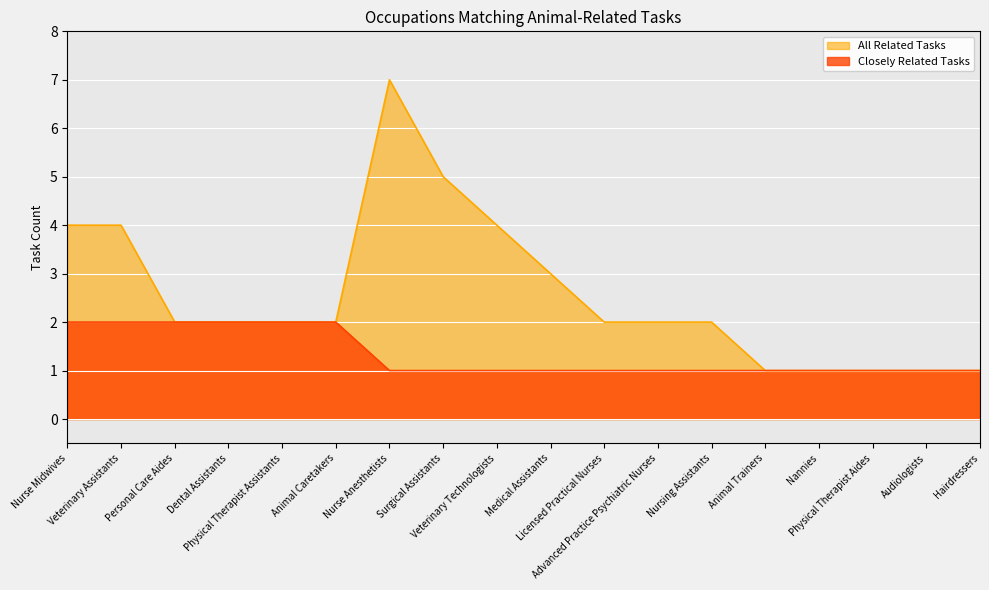

Where is Closely Related Tasks nearest to the value 1?

Nurse Anesthetists